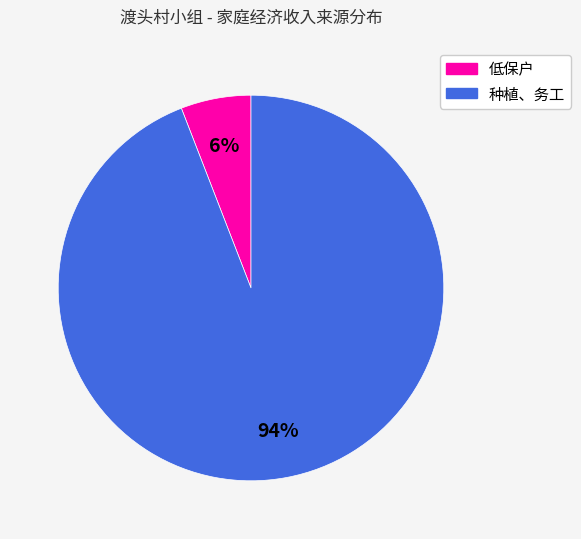

How many slices are in this pie chart?

2